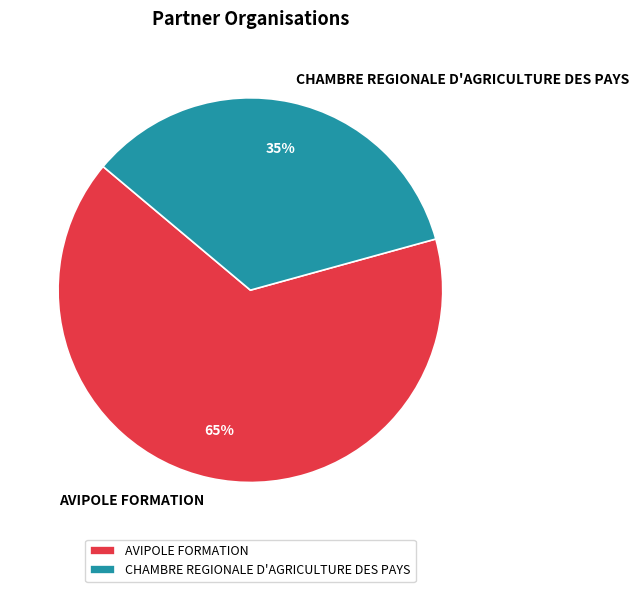

Which category has the biggest portion of the pie?

AVIPOLE FORMATION